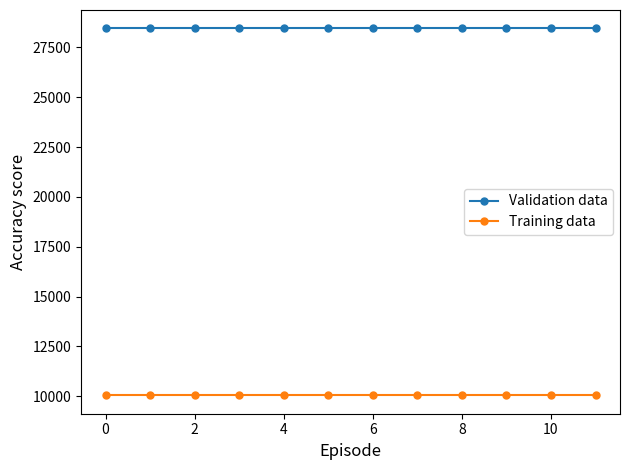

Reading left to right, what are all the values shown in this chart?

Validation data: 28455.8	28455.8	28455.8	28455.8	28455.8	28455.8	28455.8	28455.8	28455.8	28455.8	28455.8	28455.8
Training data: 10043.2	10043.2	10043.2	10043.2	10043.2	10043.2	10043.2	10043.2	10043.2	10043.2	10043.2	10043.2